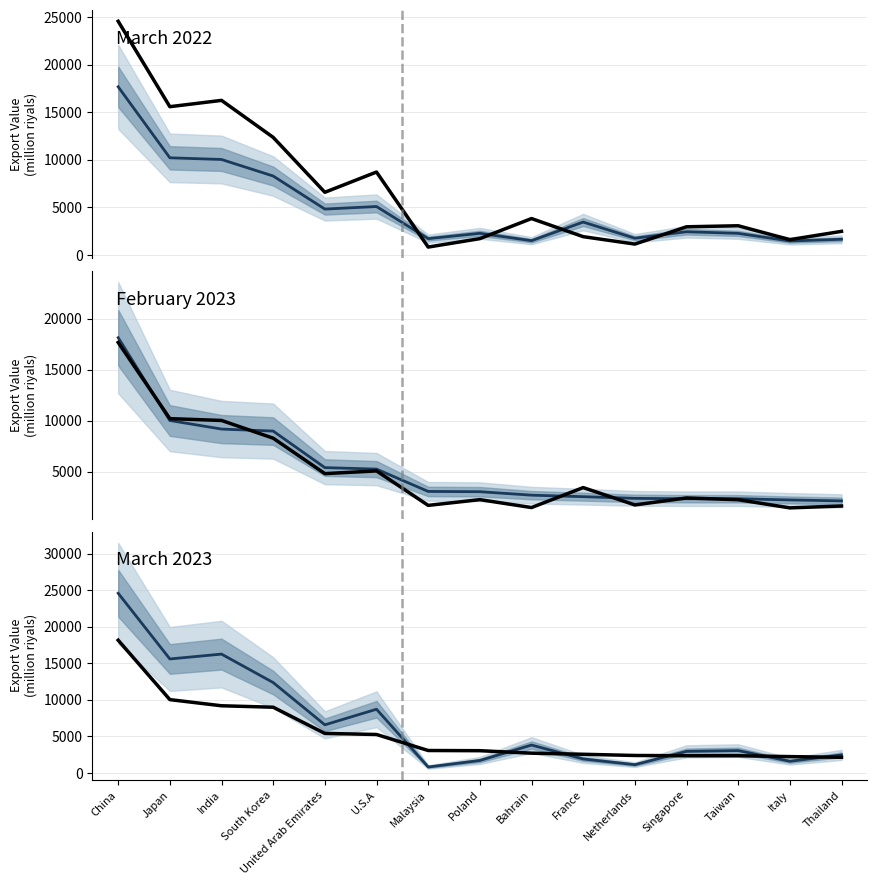

What are all the series names shown in the legend?

March 2022, February 2023, March 2023